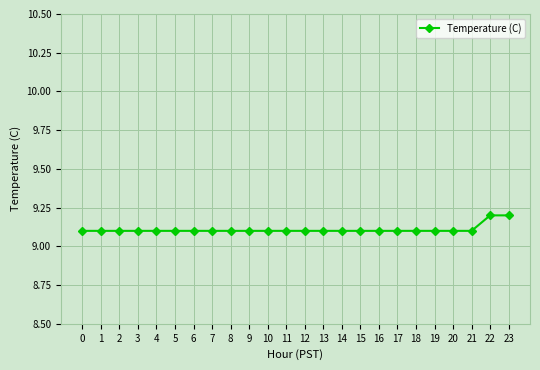

Count the values in the range 9 to 10.

24